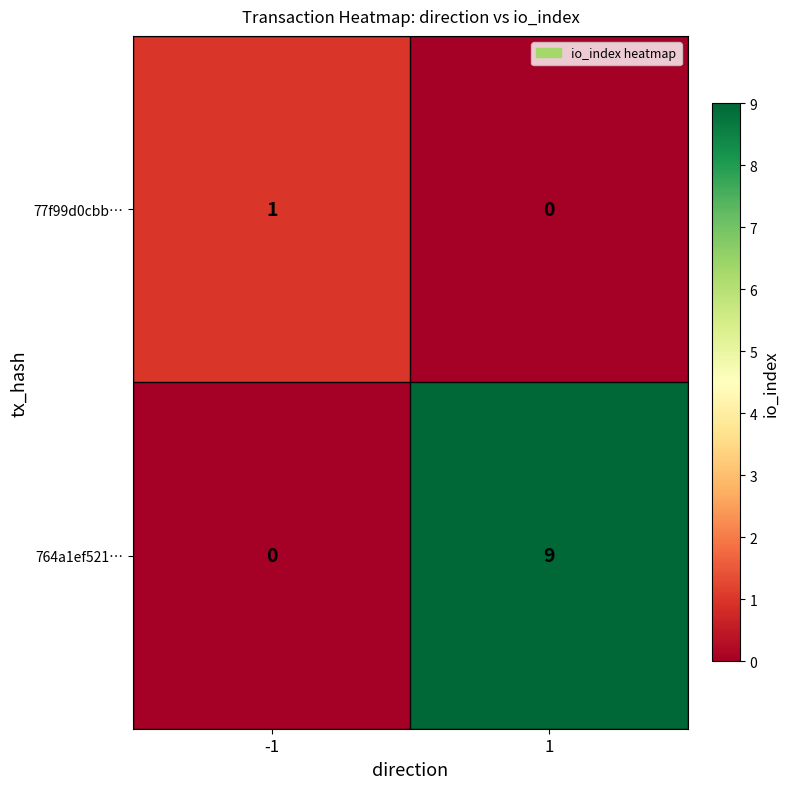

Which series has the widest spread of values?

764a1ef521…